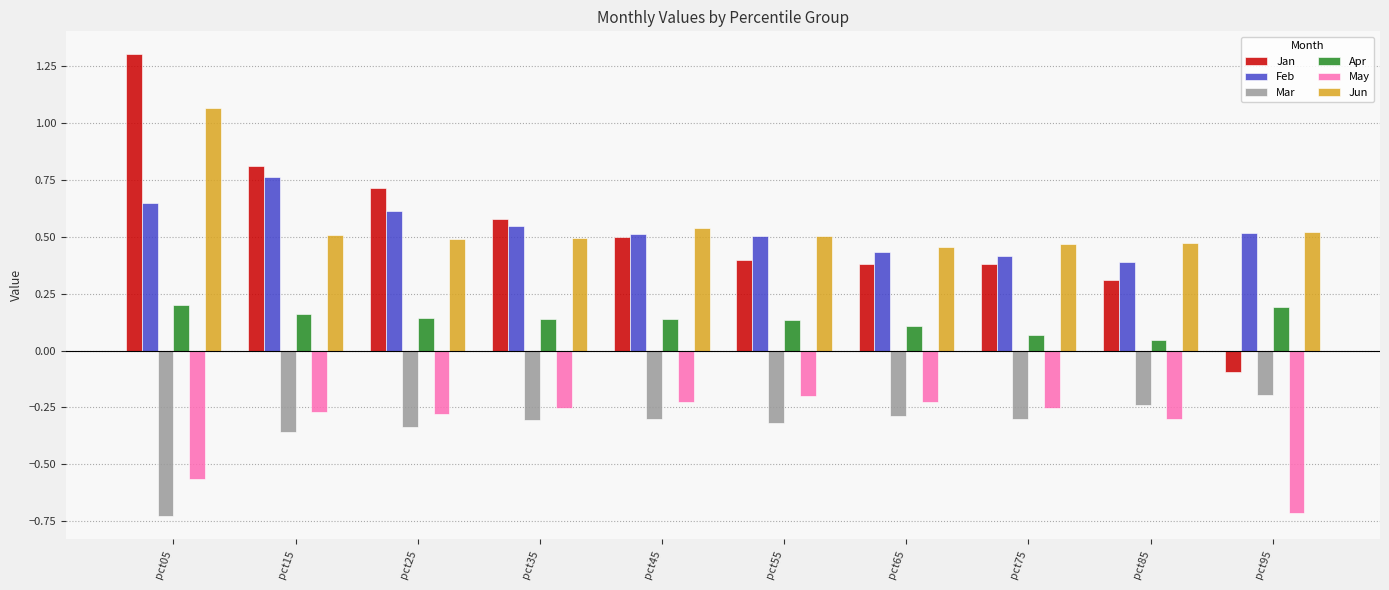

Are the bars grouped side by side (vs. stacked)?

Yes